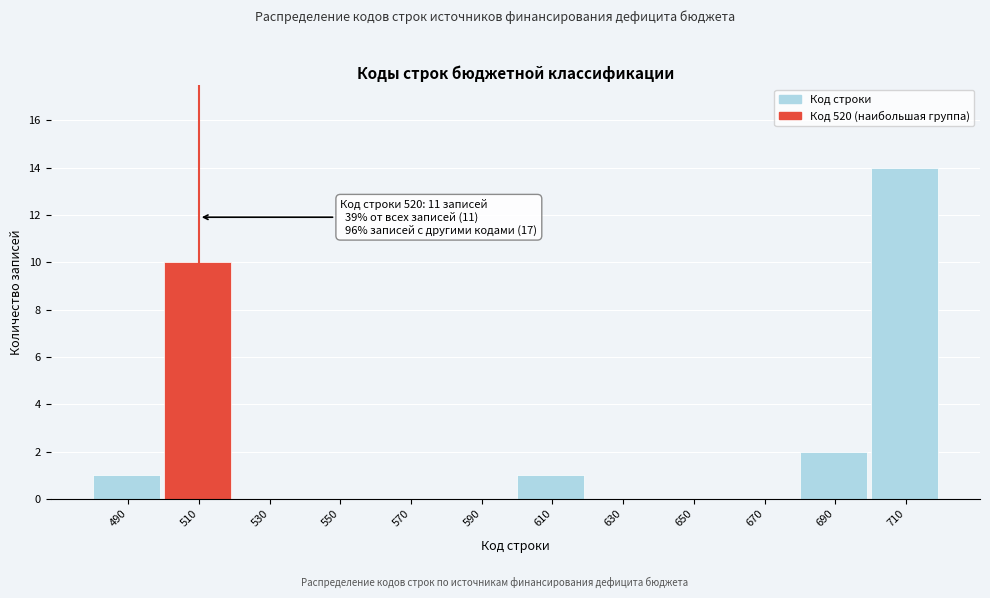

Reading left to right, transcribe all the data shown in this chart.

490=1	510=10	530=0	550=0	570=0	590=0	610=1	630=0	650=0	670=0	690=2	710=14